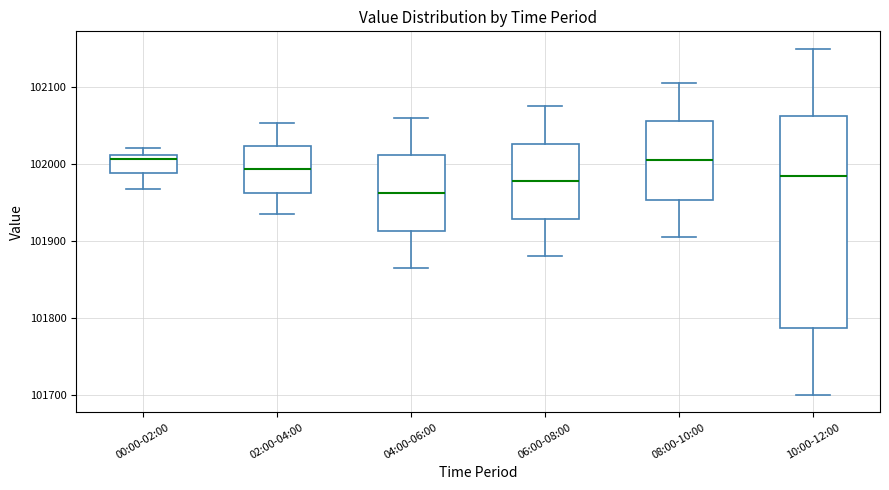

Where does the lower whisker of the box for 04:00-06:00 end on the y-axis? The values are not printed on the chart, so give them approximately, as read against the axis.

101870